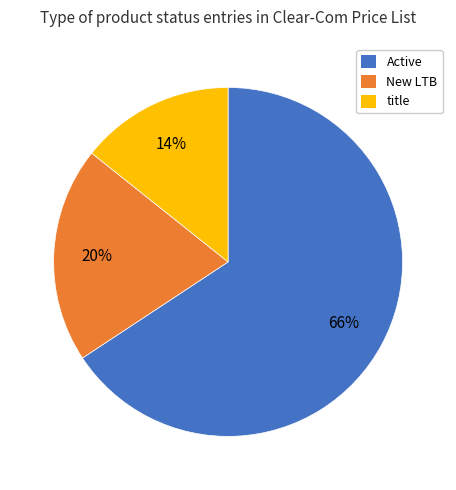

Is it true that title is 1% of the pie?

False